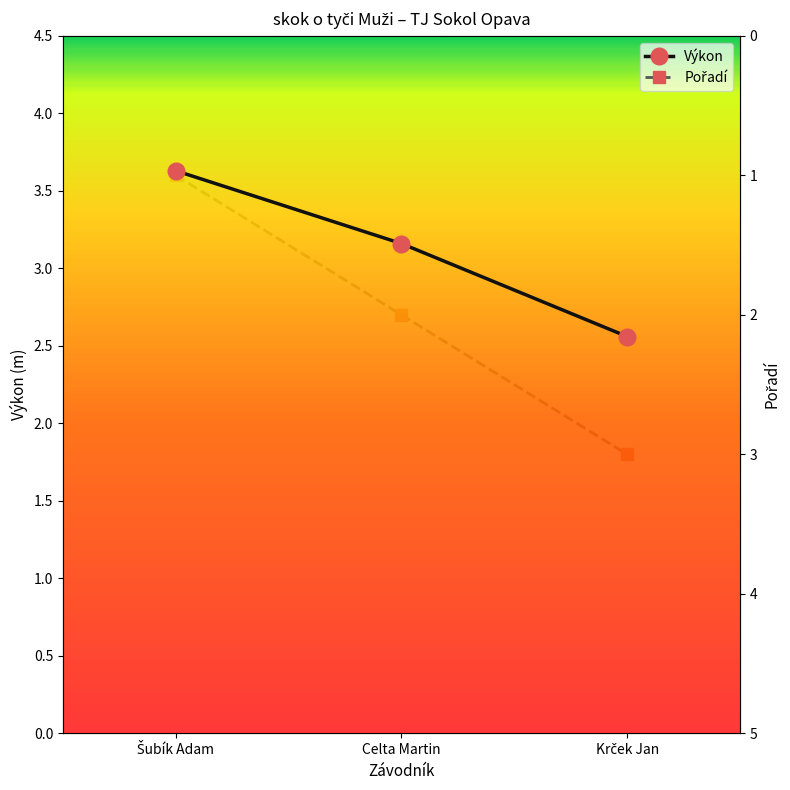

What position from the right is Krček Jan?

1